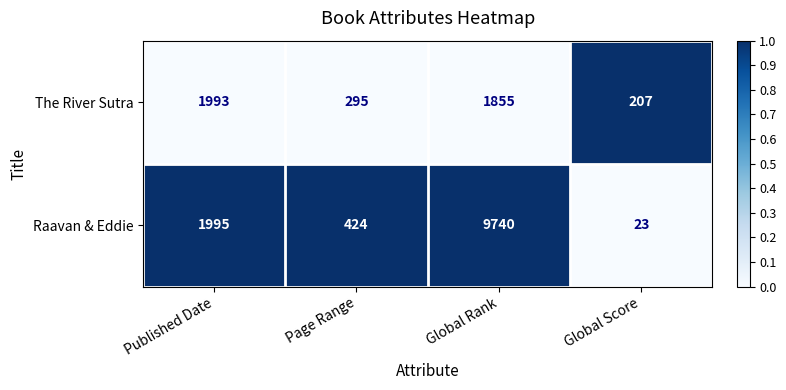

The Raavan & Eddie series shows 23 at Global Score. True or false?

True